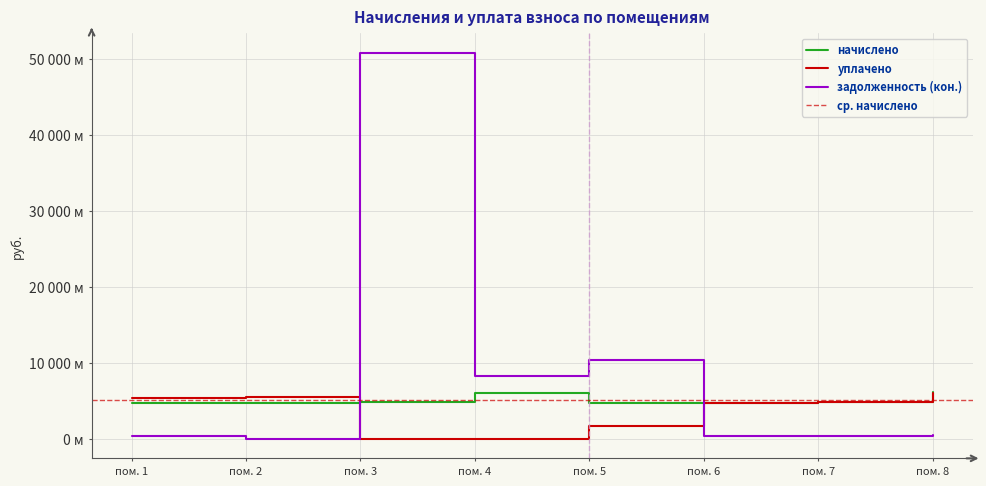

Which category has the lowest value in the начислено series?

пом. 1